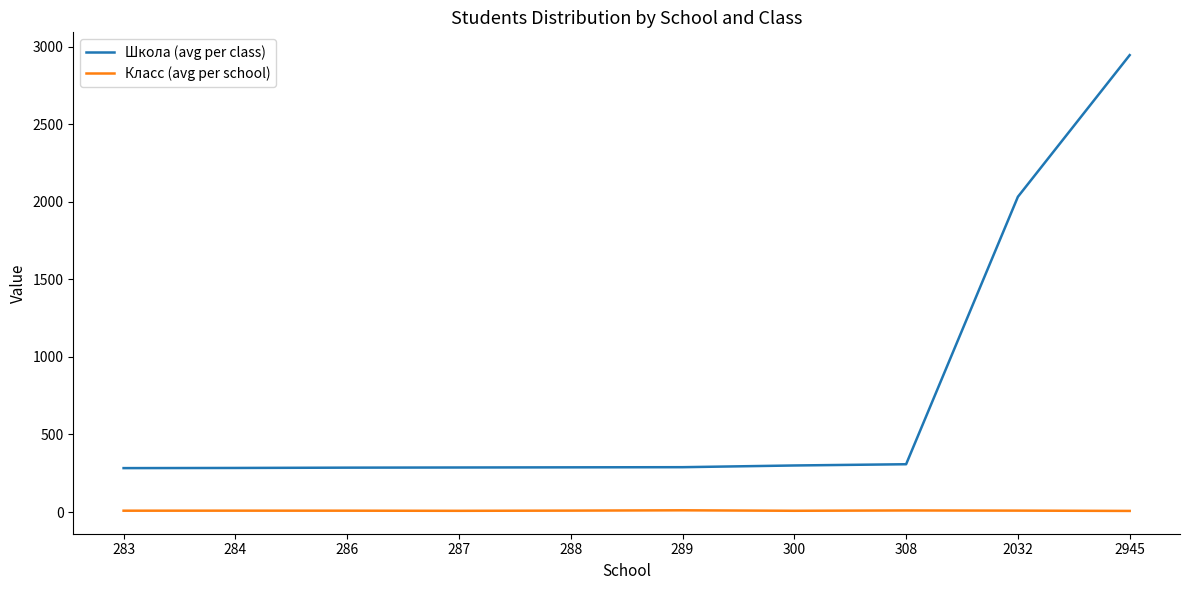

Is it true that Школа (avg per class) equals 284.0 at 284?

True